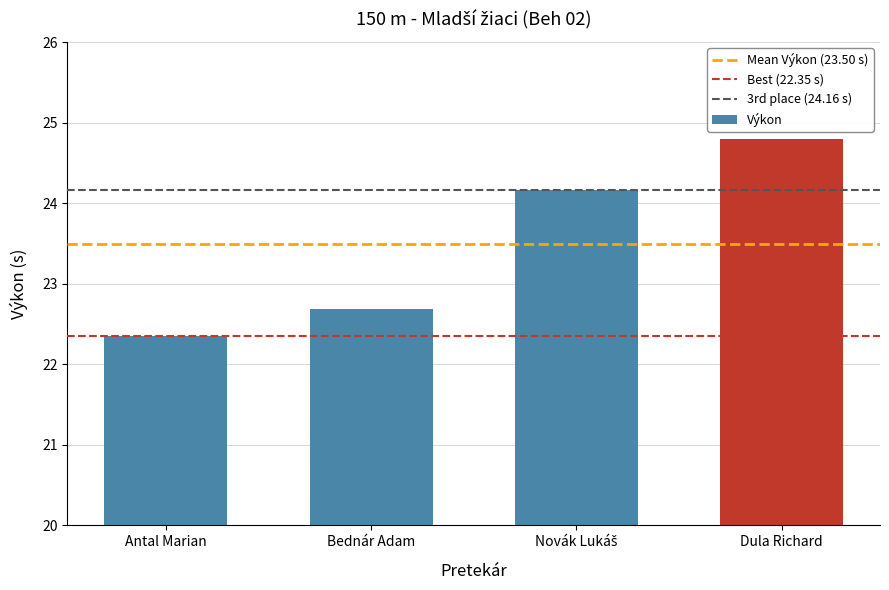

What is the value of the 1st bar from the left?

22.4